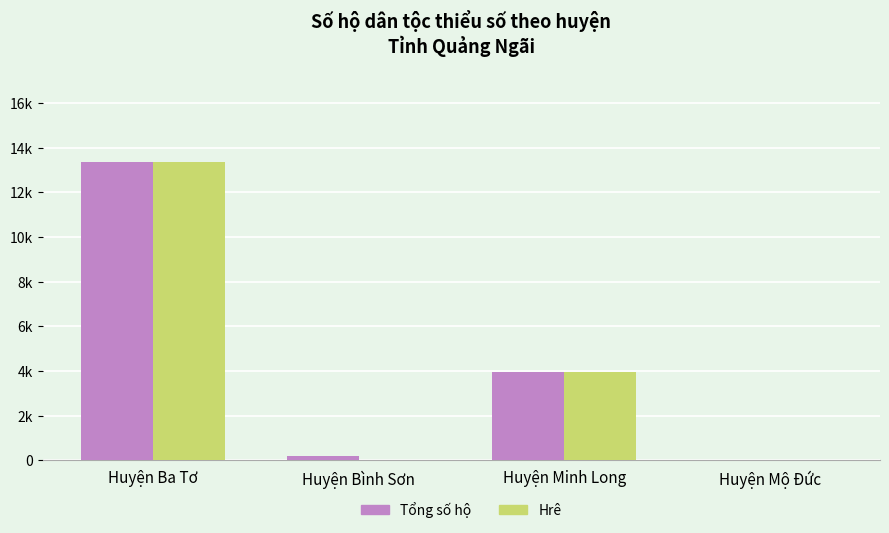

Reading left to right, extract all data points from this chart.

Tổng số hộ: 13344	187	3935	7
Hrê: 13344	0	3935	7